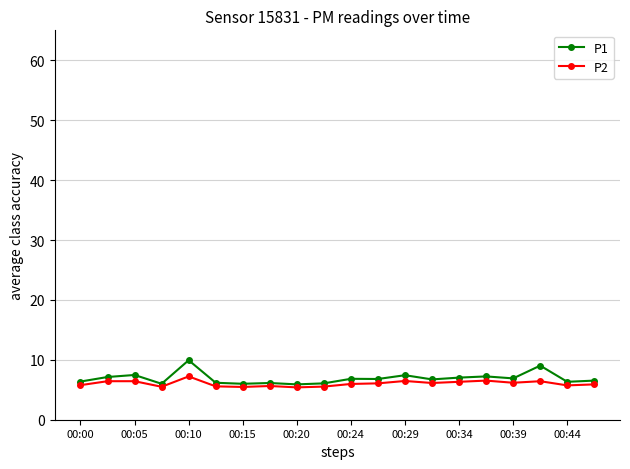

What is the smallest value displayed?

5.4